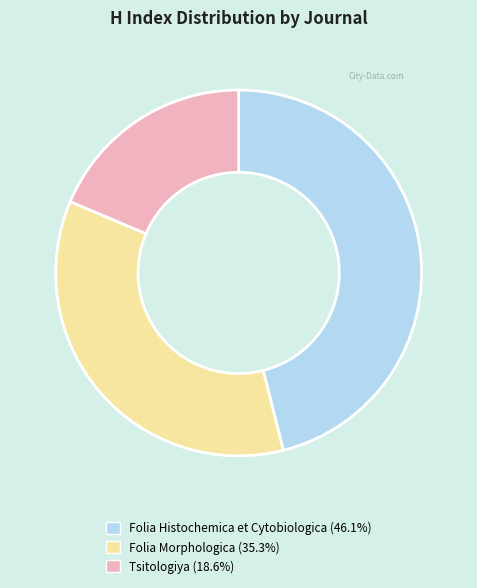

Which slice is the largest?

Folia Histochemica et Cytobiologica